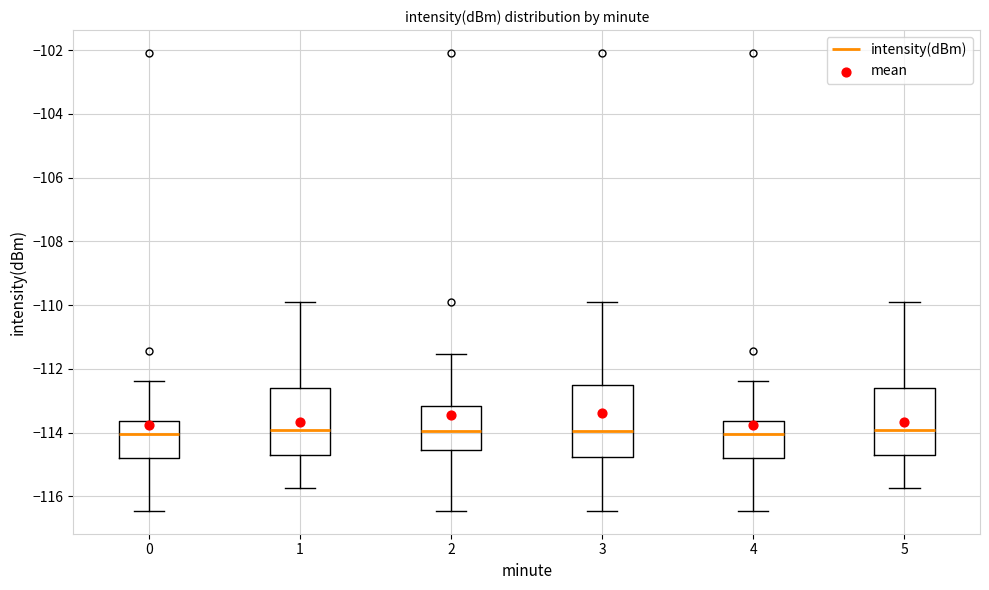

Reading left to right, read every box against the y-axis: the position of its median line, the range the box covers, and the ends of its whiskers. The values are not printed on the chart, so give them approximately, as read against the axis.

0: median -114.0, box -114.8 to -113.6, whiskers -116.4 to -112.4
1: median -114.0, box -114.8 to -112.6, whiskers -115.8 to -109.8
2: median -114.0, box -114.6 to -113.2, whiskers -116.4 to -111.6
3: median -114.0, box -114.8 to -112.4, whiskers -116.4 to -109.8
4: median -114.0, box -114.8 to -113.6, whiskers -116.4 to -112.4
5: median -114.0, box -114.8 to -112.6, whiskers -115.8 to -109.8